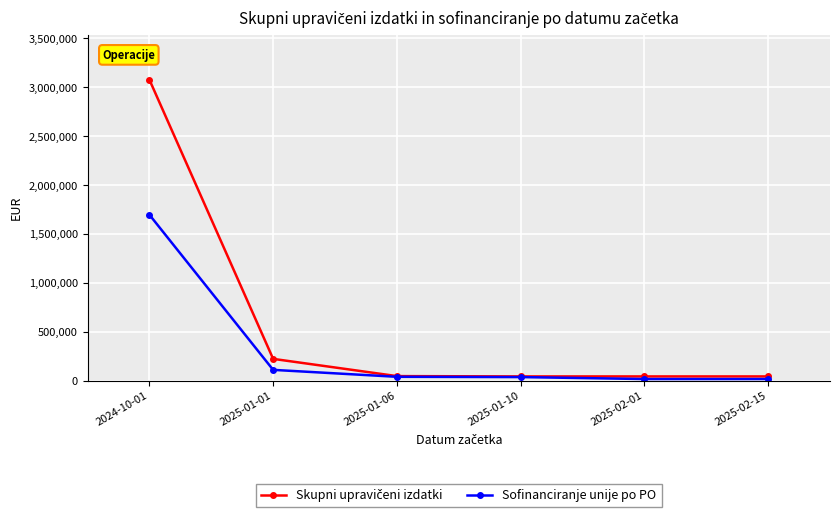

At which category is the sum across all series the highest?

2024-10-01